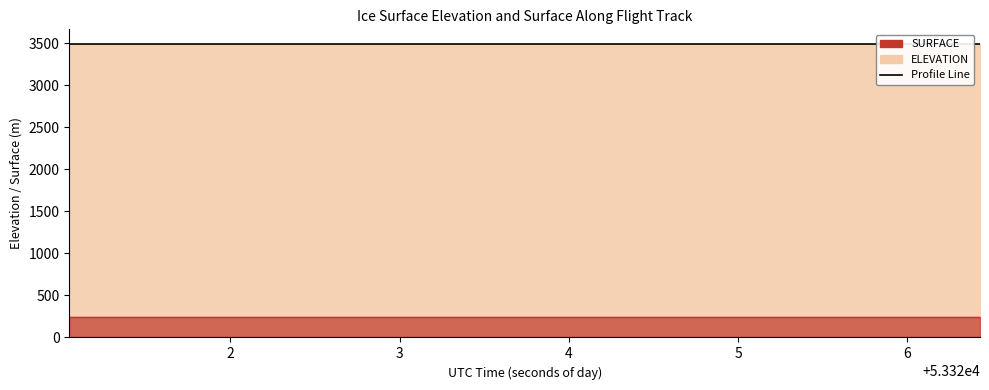

The chart shows a value of 3492.9 at 53321.614. True or false?

True